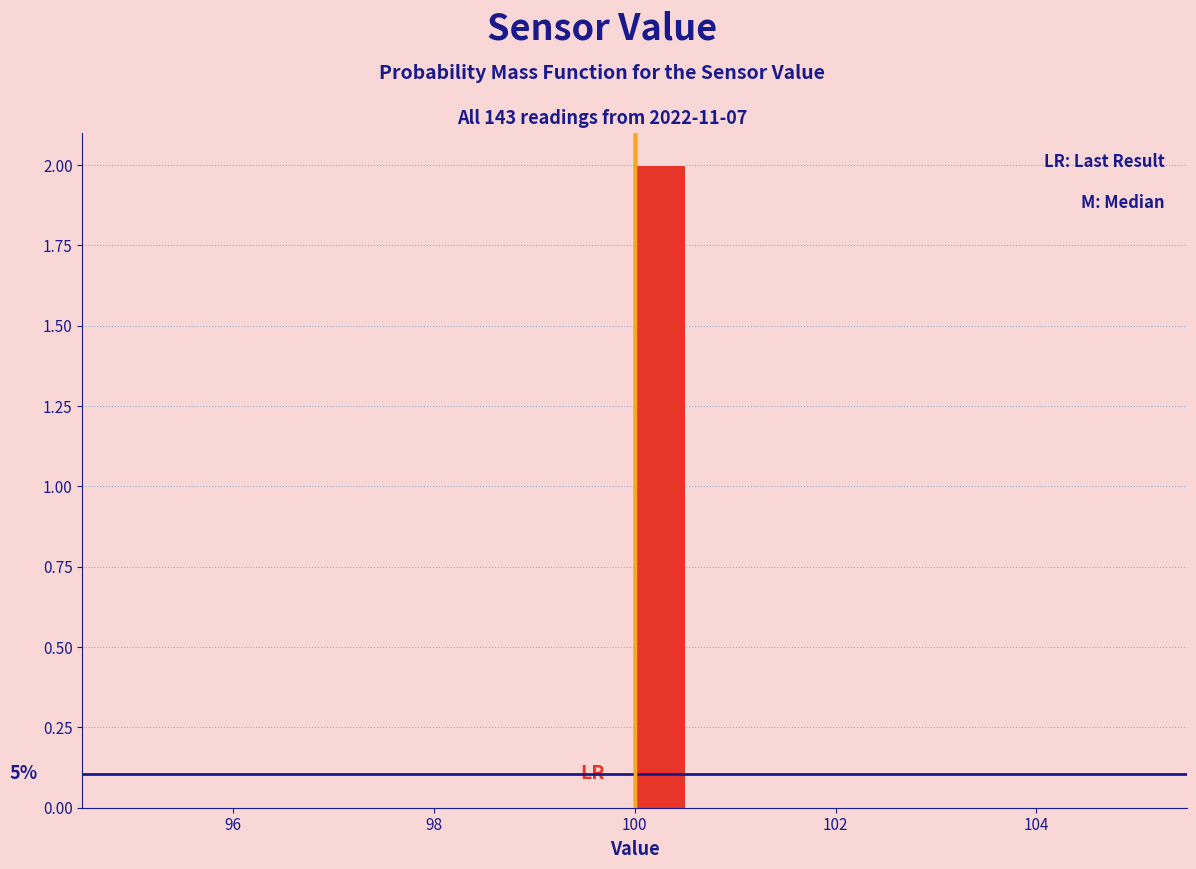

Read against the x-axis, roughly where is the centre of the tallest bar?

100.2